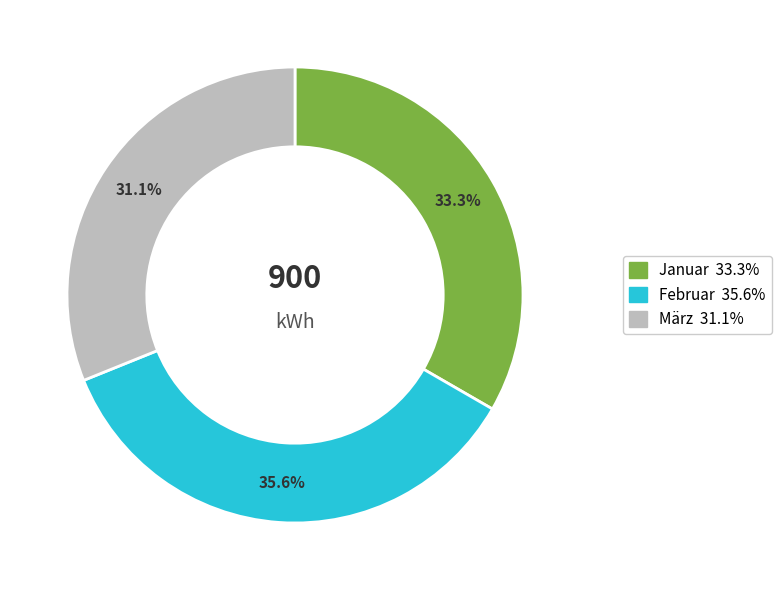

What percentage is the Januar slice, to the nearest percent?

33%